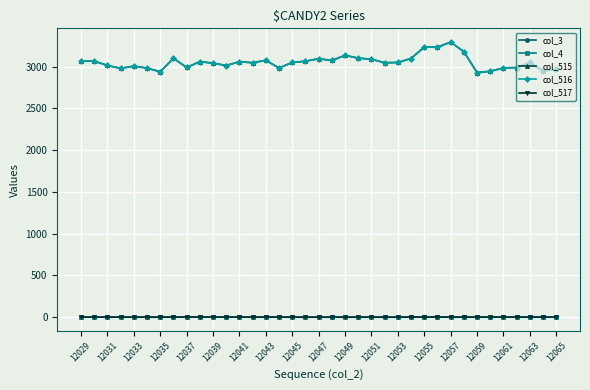

Does the chart have visible grid lines?

Yes